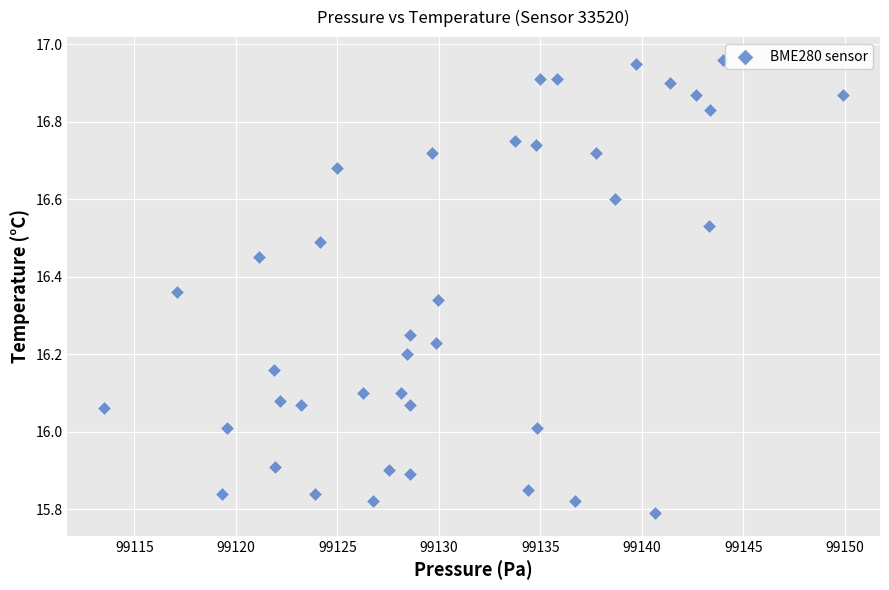

What is the range of Y values (max minus min)?

1.2